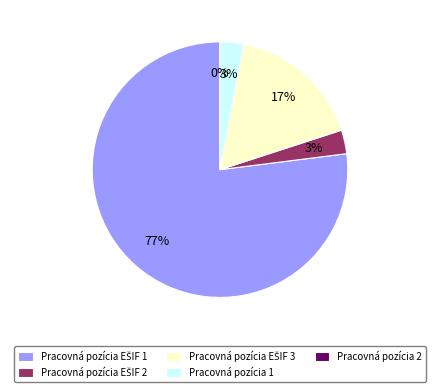

Approximately how many times larger is the value at Pracovná pozícia EŠIF 3 compared to Pracovná pozícia EŠIF 1?

0.2